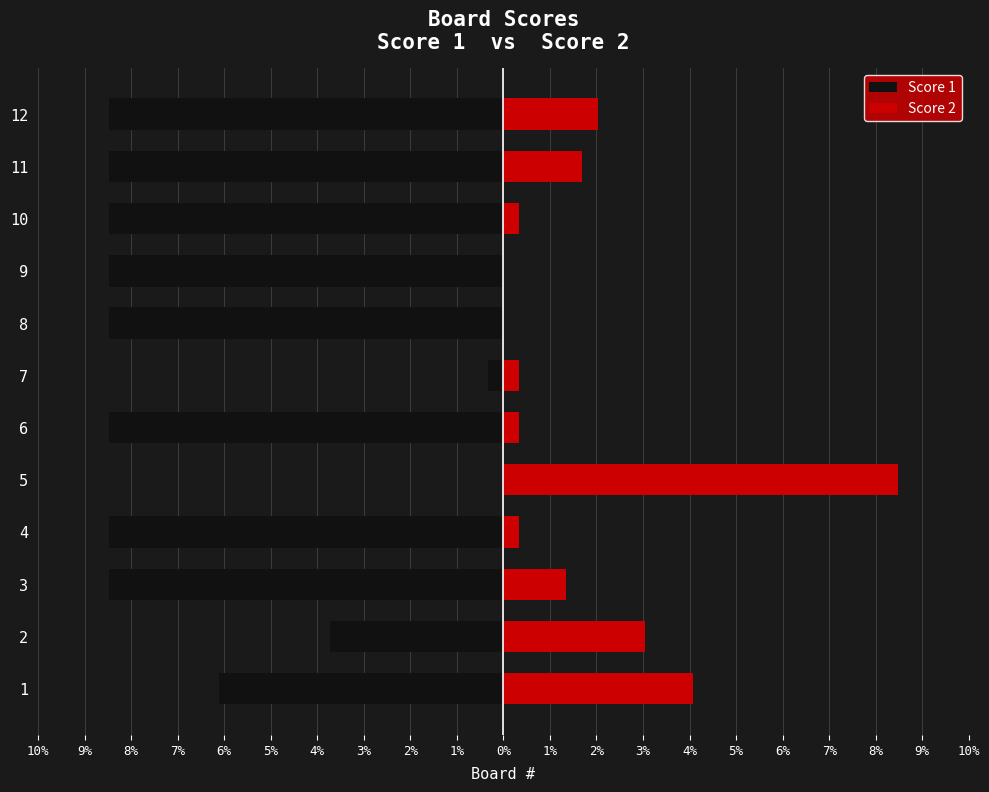

What is the difference between the highest and lowest values at 1?

10.2